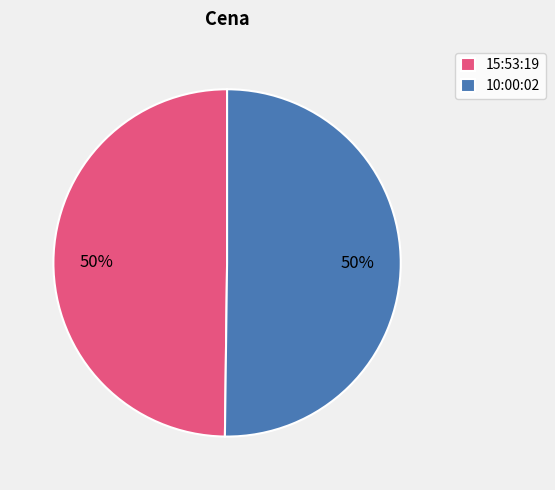

What is the ratio of the value at 15:53:19 to the value at 10:00:02?

1.0